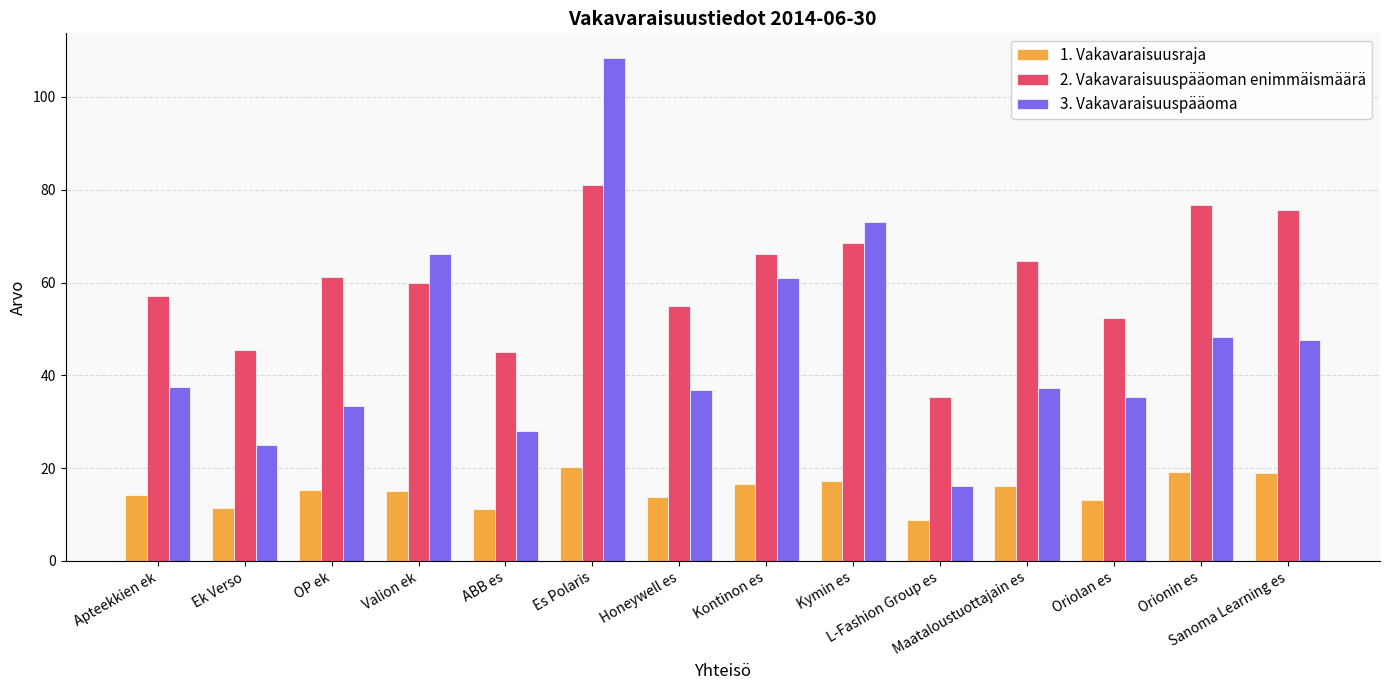

How many bars are there in each group?

3